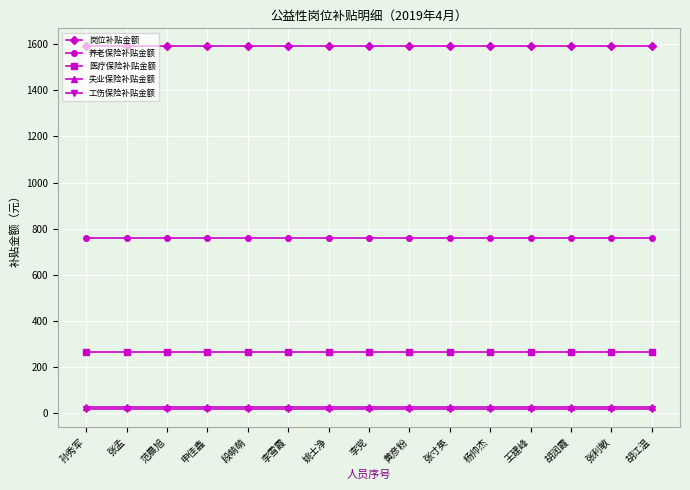

How many data points does each series have?

15